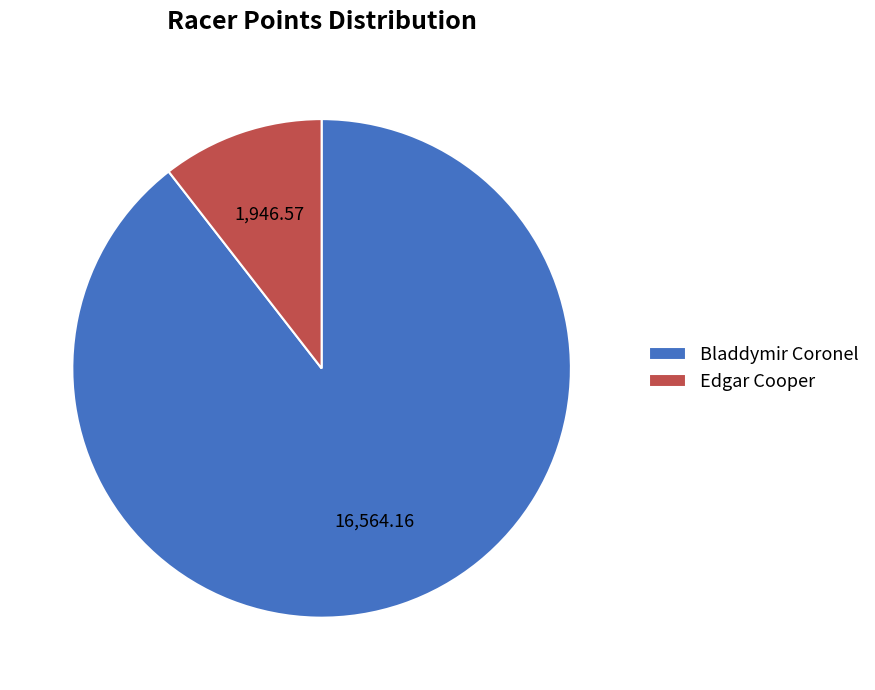

Is the sum of Bladdymir Coronel and Edgar Cooper greater than half?

Yes